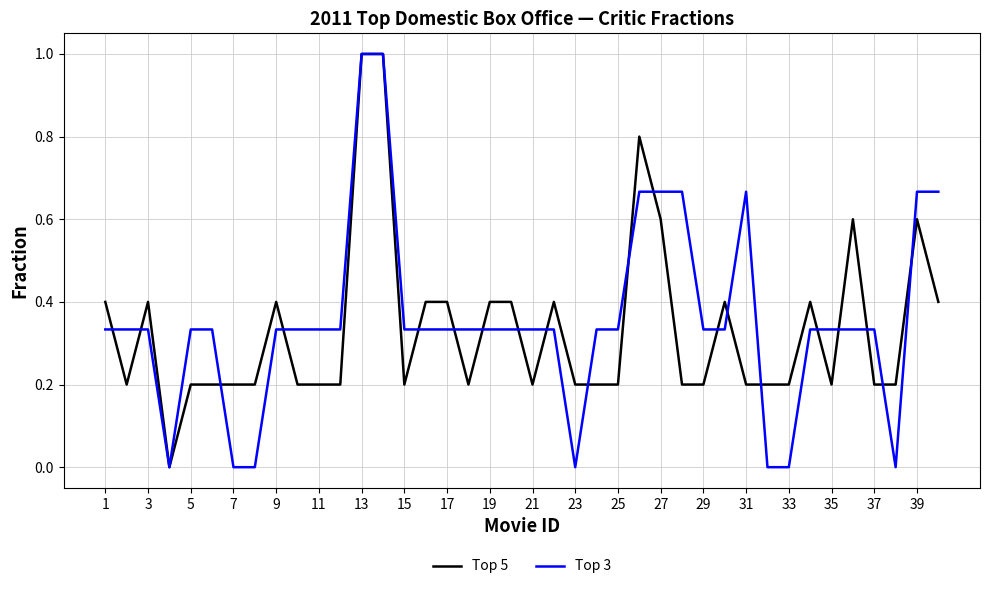

Which series has the largest total across all categories?

Top 3